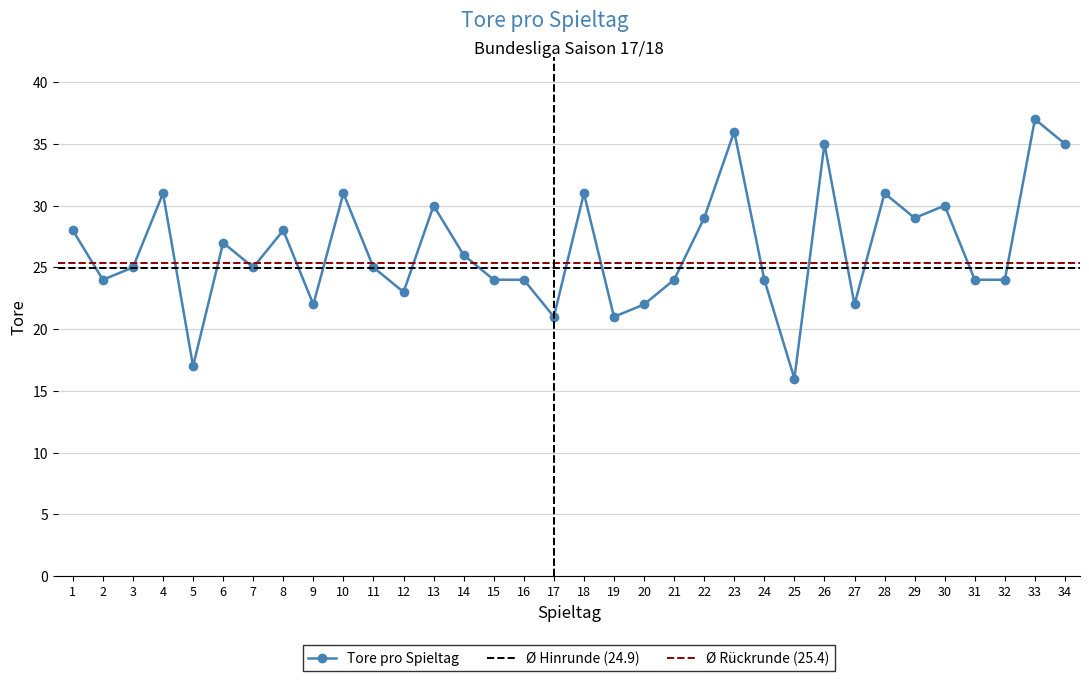

The value at 20 is 8. True or false?

False